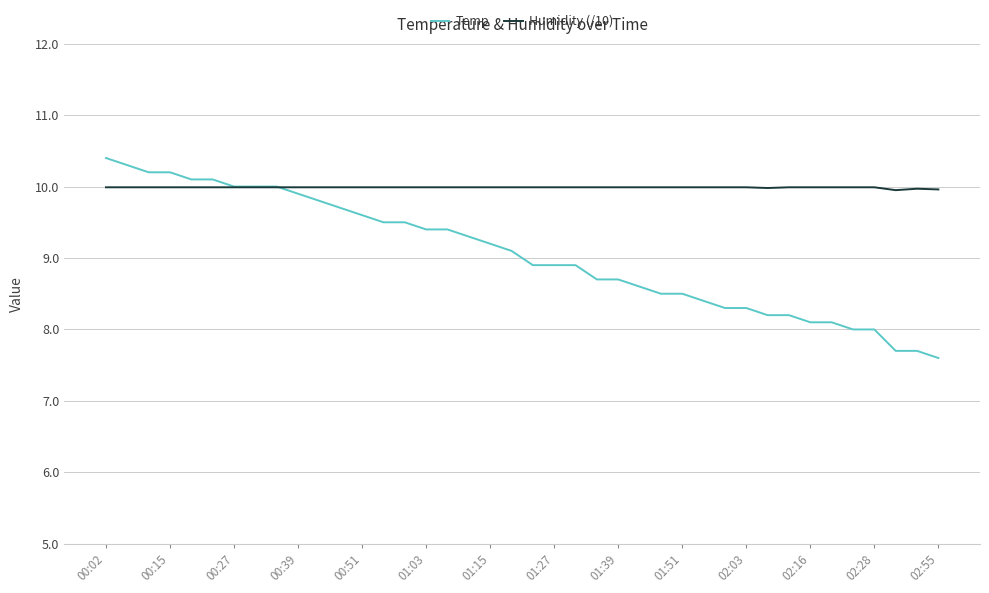

Rank the series by their maximum value, from highest to lowest.

Temp, Humidity (/10)